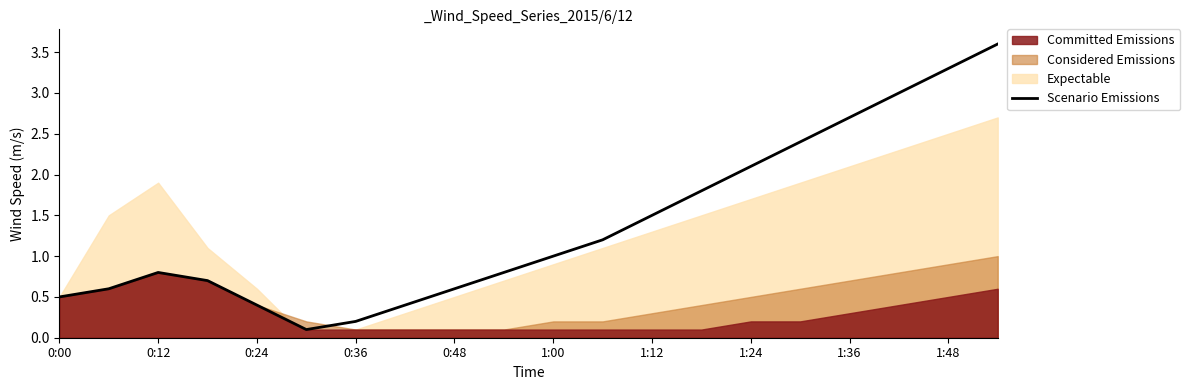

True or false: Scenario Emissions has a value of 2.4 at 1:12.

False